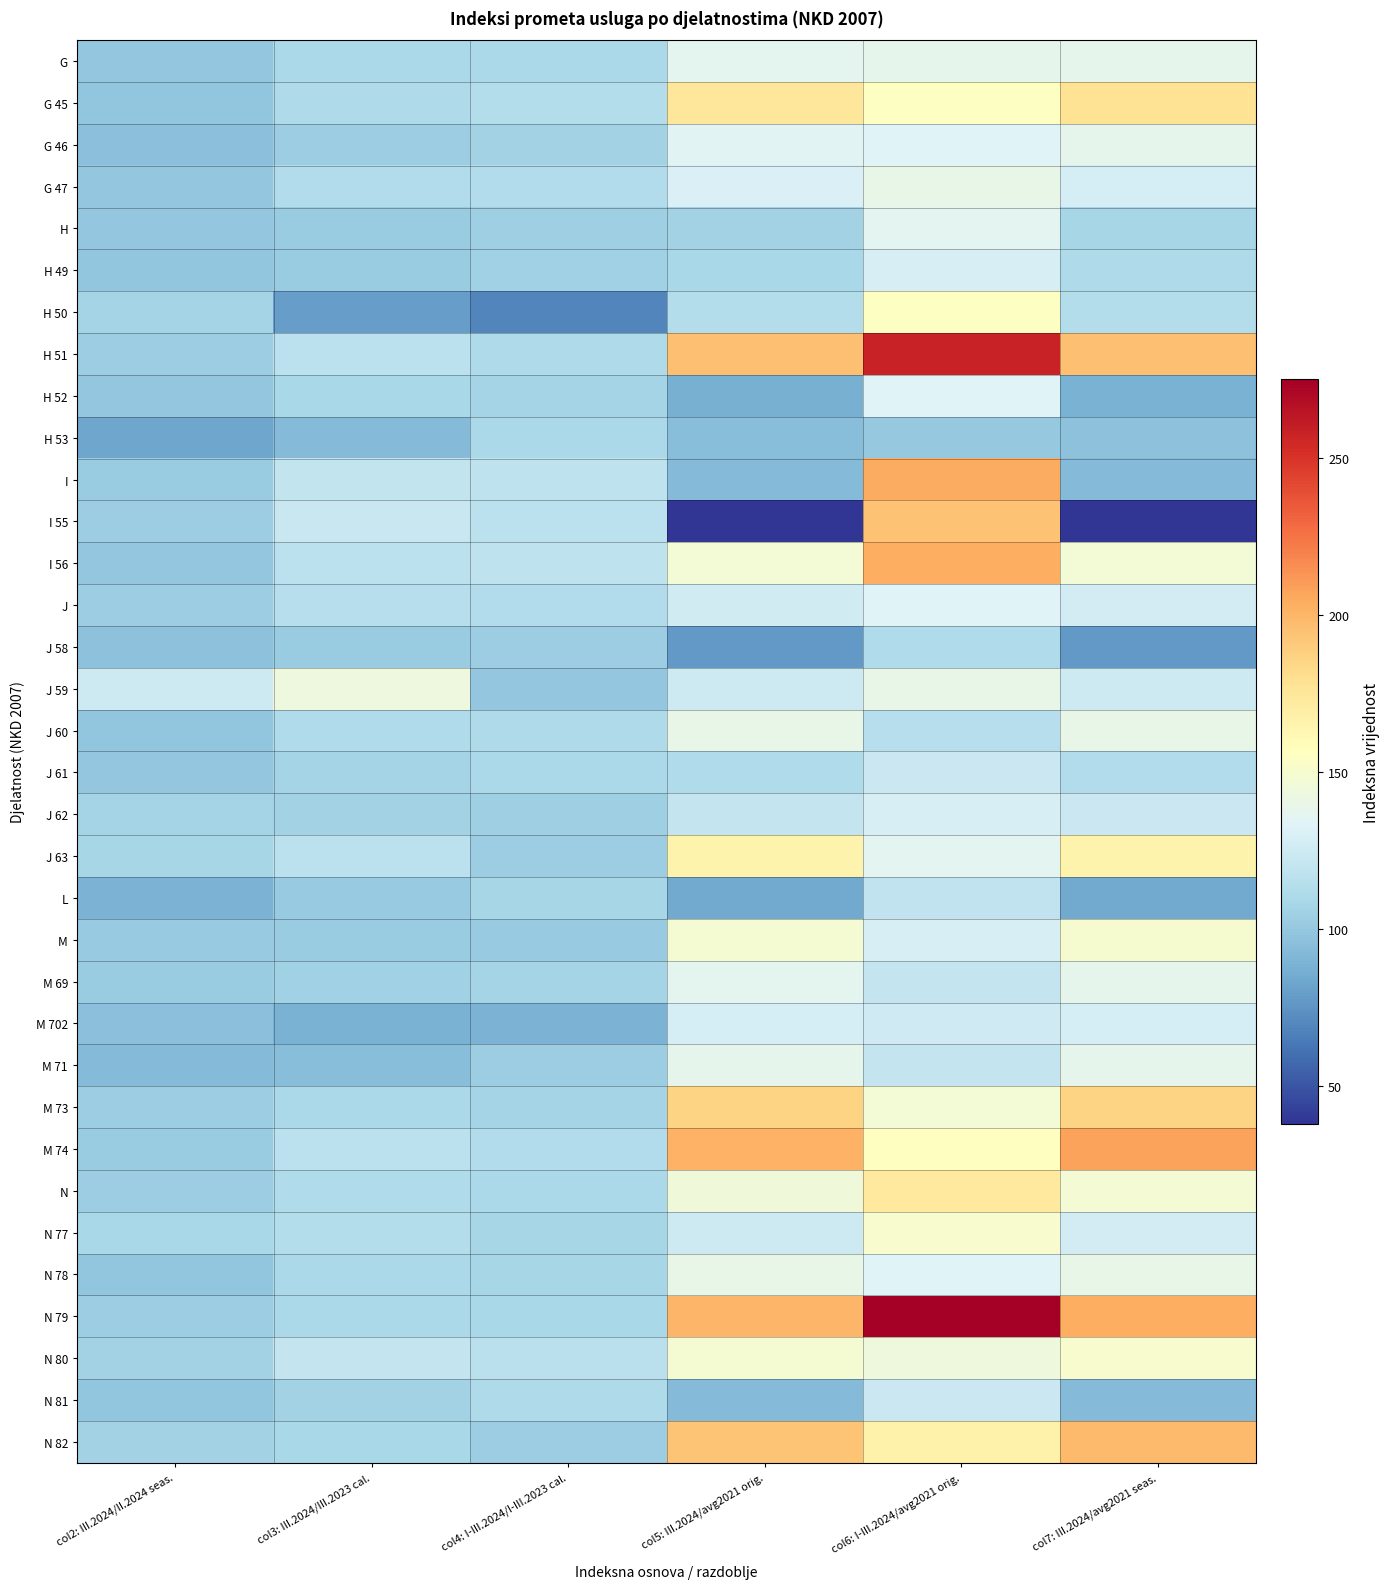

Reading left to right, extract all data points from this chart.

G: col2: III.2024/II.2024 seas.=99.7	col3: III.2024/III.2023 cal.=109.5	col4: I-III.2024/I-III.2023 cal.=110.1	col5: III.2024/avg2021 orig.=136.2	col6: I-III.2024/avg2021 orig.=137.1	col7: III.2024/avg2021 seas.=137.9
G 45: col2: III.2024/II.2024 seas.=99.0	col3: III.2024/III.2023 cal.=111.0	col4: I-III.2024/I-III.2023 cal.=113.8	col5: III.2024/avg2021 orig.=174.1	col6: I-III.2024/avg2021 orig.=155.4	col7: III.2024/avg2021 seas.=177.2
G 46: col2: III.2024/II.2024 seas.=95.9	col3: III.2024/III.2023 cal.=102.8	col4: I-III.2024/I-III.2023 cal.=106.0	col5: III.2024/avg2021 orig.=134.9	col6: I-III.2024/avg2021 orig.=133.0	col7: III.2024/avg2021 seas.=137.3
G 47: col2: III.2024/II.2024 seas.=99.7	col3: III.2024/III.2023 cal.=112.6	col4: I-III.2024/I-III.2023 cal.=112.7	col5: III.2024/avg2021 orig.=130.9	col6: I-III.2024/avg2021 orig.=139.1	col7: III.2024/avg2021 seas.=128.3
H: col2: III.2024/II.2024 seas.=99.6	col3: III.2024/III.2023 cal.=102.4	col4: I-III.2024/I-III.2023 cal.=103.9	col5: III.2024/avg2021 orig.=106.2	col6: I-III.2024/avg2021 orig.=135.7	col7: III.2024/avg2021 seas.=107.7
H 49: col2: III.2024/II.2024 seas.=98.6	col3: III.2024/III.2023 cal.=102.4	col4: I-III.2024/I-III.2023 cal.=105.4	col5: III.2024/avg2021 orig.=109.3	col6: I-III.2024/avg2021 orig.=128.8	col7: III.2024/avg2021 seas.=110.7
H 50: col2: III.2024/II.2024 seas.=106.8	col3: III.2024/III.2023 cal.=79.6	col4: I-III.2024/I-III.2023 cal.=68.6	col5: III.2024/avg2021 orig.=113.2	col6: I-III.2024/avg2021 orig.=155.2	col7: III.2024/avg2021 seas.=113.2
H 51: col2: III.2024/II.2024 seas.=103.5	col3: III.2024/III.2023 cal.=117.3	col4: I-III.2024/I-III.2023 cal.=110.5	col5: III.2024/avg2021 orig.=195.1	col6: I-III.2024/avg2021 orig.=258.0	col7: III.2024/avg2021 seas.=195.1
H 52: col2: III.2024/II.2024 seas.=99.8	col3: III.2024/III.2023 cal.=108.7	col4: I-III.2024/I-III.2023 cal.=107.0	col5: III.2024/avg2021 orig.=87.8	col6: I-III.2024/avg2021 orig.=132.8	col7: III.2024/avg2021 seas.=88.8
H 53: col2: III.2024/II.2024 seas.=83.2	col3: III.2024/III.2023 cal.=93.2	col4: I-III.2024/I-III.2023 cal.=110.0	col5: III.2024/avg2021 orig.=94.5	col6: I-III.2024/avg2021 orig.=100.9	col7: III.2024/avg2021 seas.=97.1
I: col2: III.2024/II.2024 seas.=102.6	col3: III.2024/III.2023 cal.=119.7	col4: I-III.2024/I-III.2023 cal.=117.7	col5: III.2024/avg2021 orig.=92.9	col6: I-III.2024/avg2021 orig.=204.1	col7: III.2024/avg2021 seas.=92.9
I 55: col2: III.2024/II.2024 seas.=103.4	col3: III.2024/III.2023 cal.=122.5	col4: I-III.2024/I-III.2023 cal.=117.5	col5: III.2024/avg2021 orig.=38.1	col6: I-III.2024/avg2021 orig.=193.7	col7: III.2024/avg2021 seas.=38.1
I 56: col2: III.2024/II.2024 seas.=99.2	col3: III.2024/III.2023 cal.=116.9	col4: I-III.2024/I-III.2023 cal.=118.3	col5: III.2024/avg2021 orig.=146.9	col6: I-III.2024/avg2021 orig.=202.9	col7: III.2024/avg2021 seas.=146.9
J: col2: III.2024/II.2024 seas.=102.9	col3: III.2024/III.2023 cal.=114.2	col4: I-III.2024/I-III.2023 cal.=112.6	col5: III.2024/avg2021 orig.=126.8	col6: I-III.2024/avg2021 orig.=132.5	col7: III.2024/avg2021 seas.=127.6
J 58: col2: III.2024/II.2024 seas.=96.7	col3: III.2024/III.2023 cal.=102.5	col4: I-III.2024/I-III.2023 cal.=102.9	col5: III.2024/avg2021 orig.=77.3	col6: I-III.2024/avg2021 orig.=111.8	col7: III.2024/avg2021 seas.=77.3
J 59: col2: III.2024/II.2024 seas.=124.5	col3: III.2024/III.2023 cal.=143.1	col4: I-III.2024/I-III.2023 cal.=99.1	col5: III.2024/avg2021 orig.=124.6	col6: I-III.2024/avg2021 orig.=139.0	col7: III.2024/avg2021 seas.=124.6
J 60: col2: III.2024/II.2024 seas.=98.7	col3: III.2024/III.2023 cal.=111.7	col4: I-III.2024/I-III.2023 cal.=110.7	col5: III.2024/avg2021 orig.=139.6	col6: I-III.2024/avg2021 orig.=114.8	col7: III.2024/avg2021 seas.=139.6
J 61: col2: III.2024/II.2024 seas.=99.7	col3: III.2024/III.2023 cal.=107.1	col4: I-III.2024/I-III.2023 cal.=109.7	col5: III.2024/avg2021 orig.=111.7	col6: I-III.2024/avg2021 orig.=123.7	col7: III.2024/avg2021 seas.=112.3
J 62: col2: III.2024/II.2024 seas.=106.8	col3: III.2024/III.2023 cal.=105.7	col4: I-III.2024/I-III.2023 cal.=104.1	col5: III.2024/avg2021 orig.=121.1	col6: I-III.2024/avg2021 orig.=129.3	col7: III.2024/avg2021 seas.=123.9
J 63: col2: III.2024/II.2024 seas.=107.4	col3: III.2024/III.2023 cal.=117.2	col4: I-III.2024/I-III.2023 cal.=103.3	col5: III.2024/avg2021 orig.=165.5	col6: I-III.2024/avg2021 orig.=136.0	col7: III.2024/avg2021 seas.=165.5
L: col2: III.2024/II.2024 seas.=89.5	col3: III.2024/III.2023 cal.=101.6	col4: I-III.2024/I-III.2023 cal.=107.8	col5: III.2024/avg2021 orig.=84.5	col6: I-III.2024/avg2021 orig.=119.1	col7: III.2024/avg2021 seas.=84.8
M: col2: III.2024/II.2024 seas.=101.7	col3: III.2024/III.2023 cal.=102.6	col4: I-III.2024/I-III.2023 cal.=101.5	col5: III.2024/avg2021 orig.=149.1	col6: I-III.2024/avg2021 orig.=129.5	col7: III.2024/avg2021 seas.=149.5
M 69: col2: III.2024/II.2024 seas.=102.8	col3: III.2024/III.2023 cal.=105.1	col4: I-III.2024/I-III.2023 cal.=106.5	col5: III.2024/avg2021 orig.=136.5	col6: I-III.2024/avg2021 orig.=120.9	col7: III.2024/avg2021 seas.=137.7
M 702: col2: III.2024/II.2024 seas.=95.5	col3: III.2024/III.2023 cal.=88.7	col4: I-III.2024/I-III.2023 cal.=89.4	col5: III.2024/avg2021 orig.=128.5	col6: I-III.2024/avg2021 orig.=125.4	col7: III.2024/avg2021 seas.=128.5
M 71: col2: III.2024/II.2024 seas.=93.5	col3: III.2024/III.2023 cal.=94.7	col4: I-III.2024/I-III.2023 cal.=103.3	col5: III.2024/avg2021 orig.=137.3	col6: I-III.2024/avg2021 orig.=120.4	col7: III.2024/avg2021 seas.=137.3
M 73: col2: III.2024/II.2024 seas.=103.4	col3: III.2024/III.2023 cal.=109.9	col4: I-III.2024/I-III.2023 cal.=107.4	col5: III.2024/avg2021 orig.=186.0	col6: I-III.2024/avg2021 orig.=147.0	col7: III.2024/avg2021 seas.=186.0
M 74: col2: III.2024/II.2024 seas.=102.4	col3: III.2024/III.2023 cal.=117.1	col4: I-III.2024/I-III.2023 cal.=112.4	col5: III.2024/avg2021 orig.=201.8	col6: I-III.2024/avg2021 orig.=156.0	col7: III.2024/avg2021 seas.=207.6
N: col2: III.2024/II.2024 seas.=102.8	col3: III.2024/III.2023 cal.=111.9	col4: I-III.2024/I-III.2023 cal.=109.6	col5: III.2024/avg2021 orig.=145.0	col6: I-III.2024/avg2021 orig.=173.1	col7: III.2024/avg2021 seas.=147.7
N 77: col2: III.2024/II.2024 seas.=108.6	col3: III.2024/III.2023 cal.=113.4	col4: I-III.2024/I-III.2023 cal.=108.0	col5: III.2024/avg2021 orig.=124.4	col6: I-III.2024/avg2021 orig.=150.7	col7: III.2024/avg2021 seas.=127.8
N 78: col2: III.2024/II.2024 seas.=99.0	col3: III.2024/III.2023 cal.=109.3	col4: I-III.2024/I-III.2023 cal.=107.8	col5: III.2024/avg2021 orig.=139.0	col6: I-III.2024/avg2021 orig.=132.8	col7: III.2024/avg2021 seas.=139.0
N 79: col2: III.2024/II.2024 seas.=102.8	col3: III.2024/III.2023 cal.=109.9	col4: I-III.2024/I-III.2023 cal.=109.1	col5: III.2024/avg2021 orig.=199.9	col6: I-III.2024/avg2021 orig.=274.4	col7: III.2024/avg2021 seas.=203.0
N 80: col2: III.2024/II.2024 seas.=105.7	col3: III.2024/III.2023 cal.=121.2	col4: I-III.2024/I-III.2023 cal.=115.9	col5: III.2024/avg2021 orig.=148.2	col6: I-III.2024/avg2021 orig.=144.1	col7: III.2024/avg2021 seas.=150.1
N 81: col2: III.2024/II.2024 seas.=99.0	col3: III.2024/III.2023 cal.=105.6	col4: I-III.2024/I-III.2023 cal.=110.8	col5: III.2024/avg2021 orig.=93.5	col6: I-III.2024/avg2021 orig.=123.9	col7: III.2024/avg2021 seas.=93.5
N 82: col2: III.2024/II.2024 seas.=106.5	col3: III.2024/III.2023 cal.=109.2	col4: I-III.2024/I-III.2023 cal.=103.5	col5: III.2024/avg2021 orig.=193.1	col6: I-III.2024/avg2021 orig.=167.2	col7: III.2024/avg2021 seas.=198.1